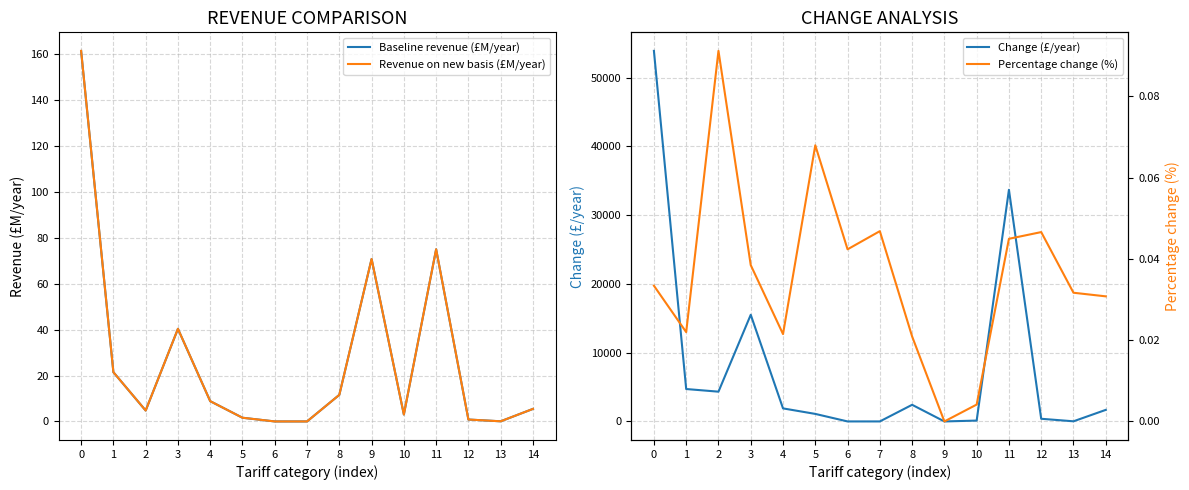

How many interior local valleys does the Percentage change (%) series have?

4